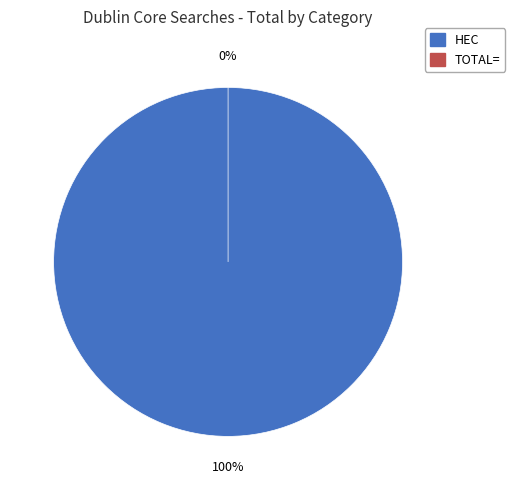

Count the number of slices in the pie.

2